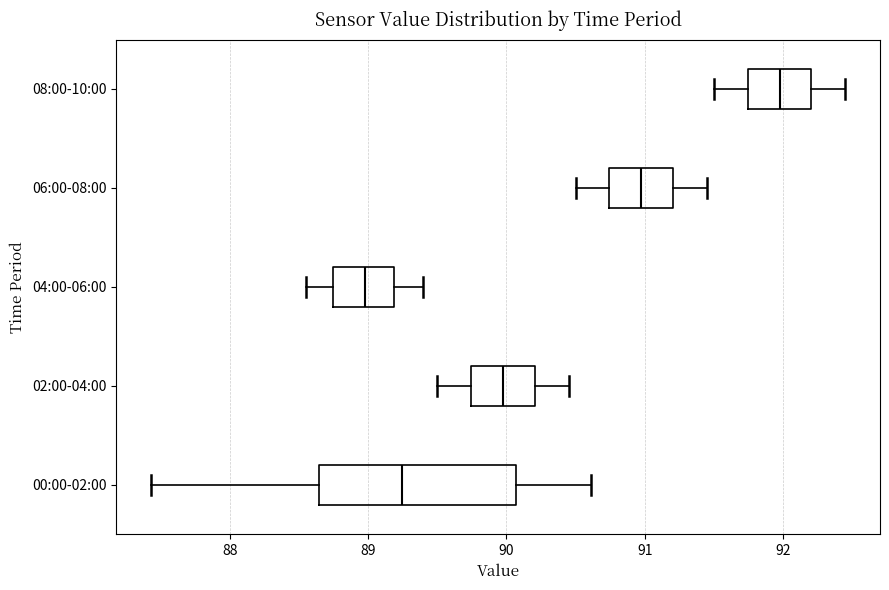

Which box is the widest, from its left edge to its right edge?

00:00-02:00